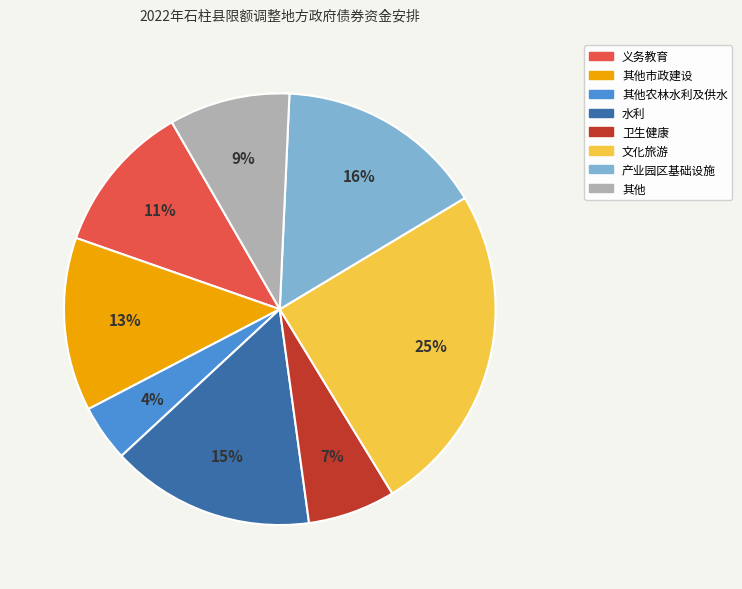

Do 文化旅游 and 义务教育 together represent more than half of the pie?

No